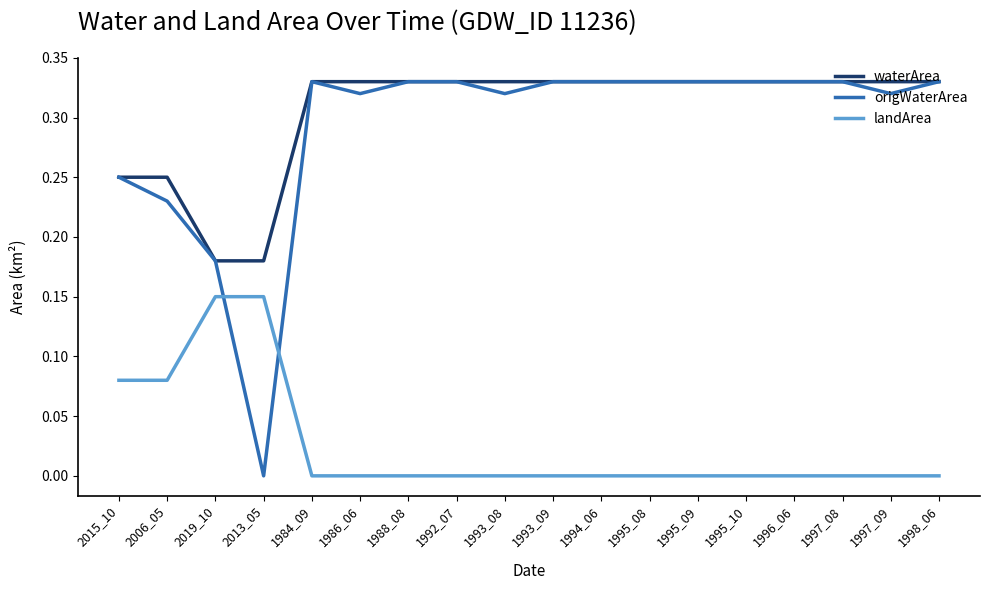

True or false: waterArea and landArea cross at least once.

False